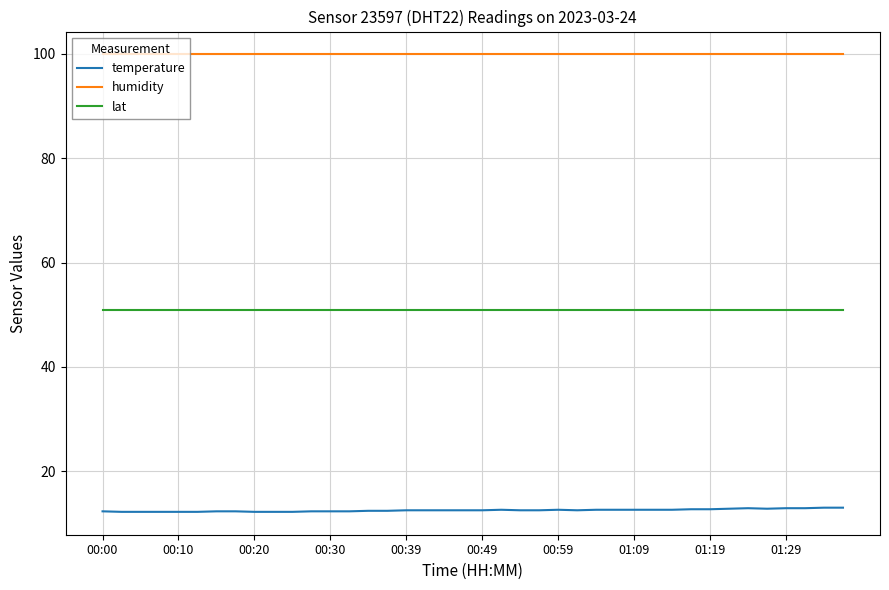

What is the maximum value shown in the chart?

99.9